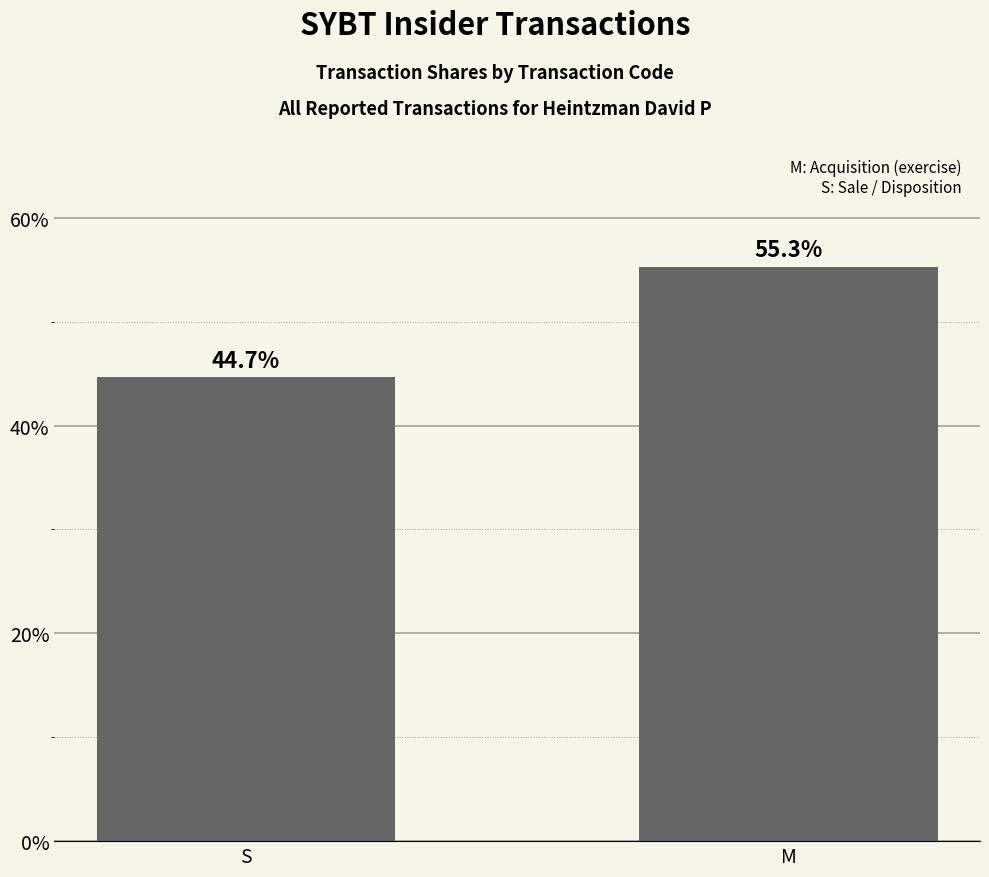

Reading left to right, what are all the values shown in this chart?

44.7	55.3